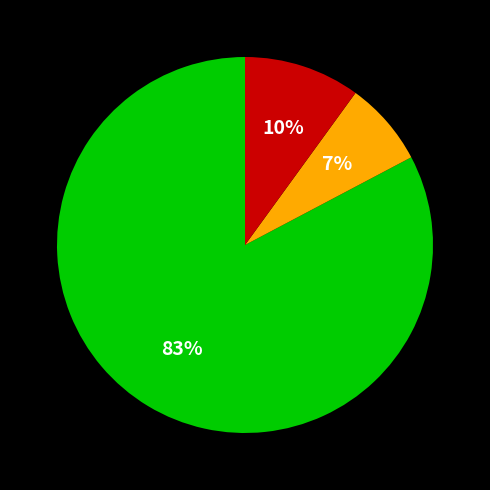

How many slices are in this pie chart?

3